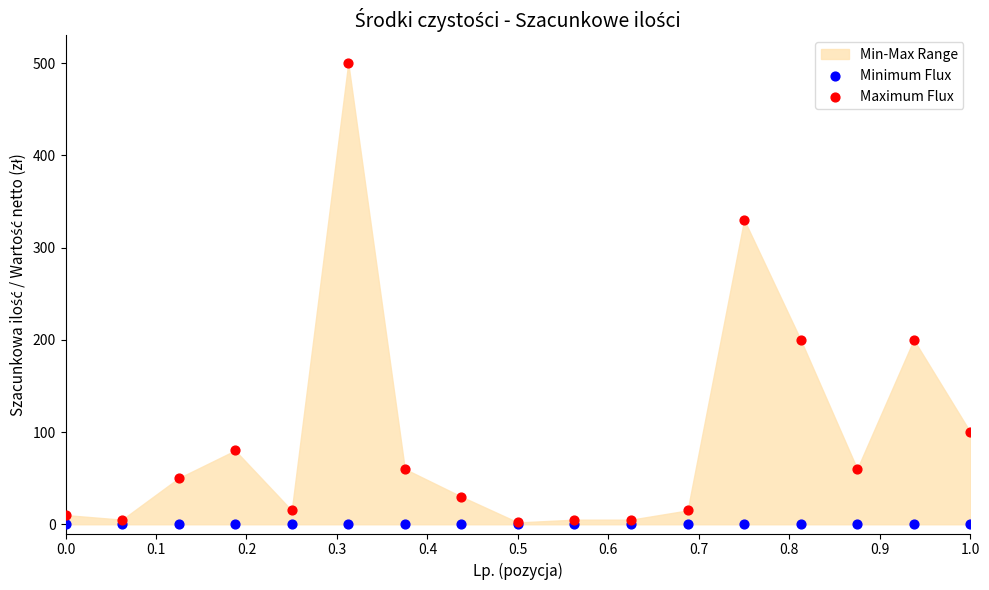

Which series reaches the minimum Y coordinate?

Minimum Flux